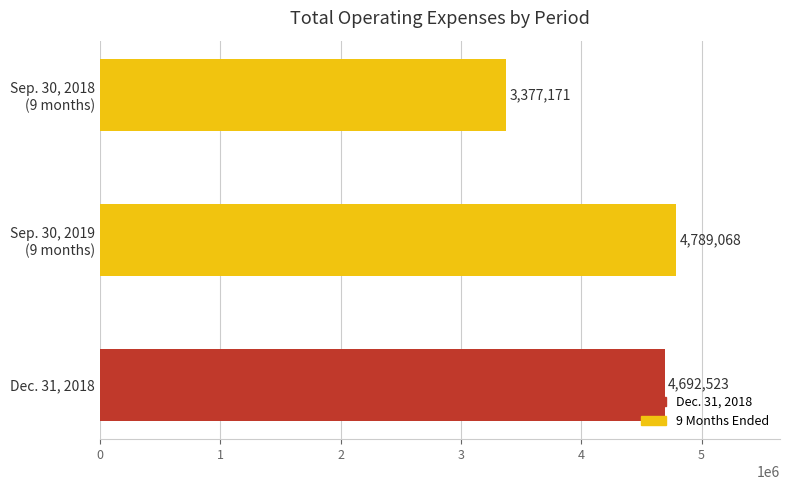

What is the minimum value shown in the chart?

3377171